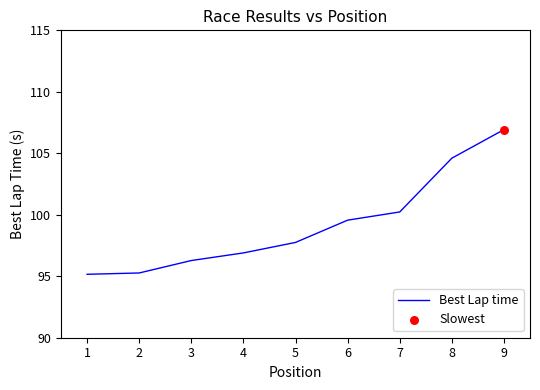

Which has a higher value, 2 or 6?

6